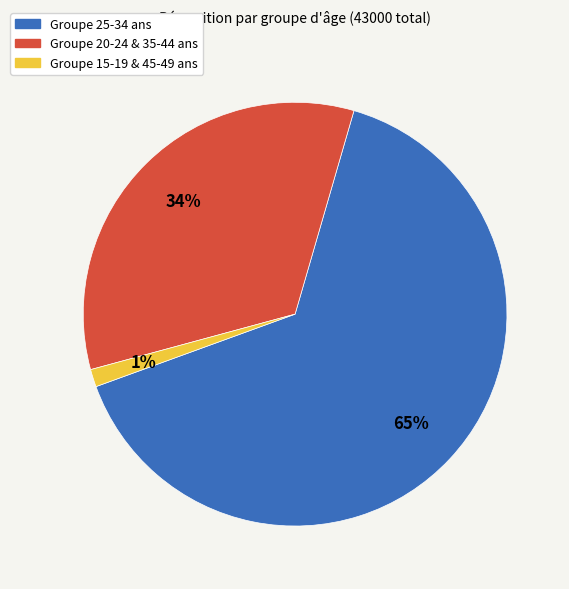

Rank the categories by value from highest to lowest.

Groupe 25-34 ans, Groupe 20-24 & 35-44 ans, Groupe 15-19 & 45-49 ans